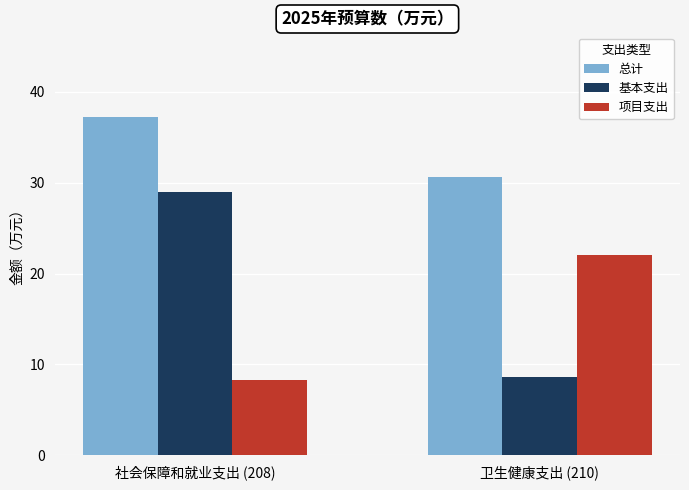

Which series has the widest spread of values?

基本支出